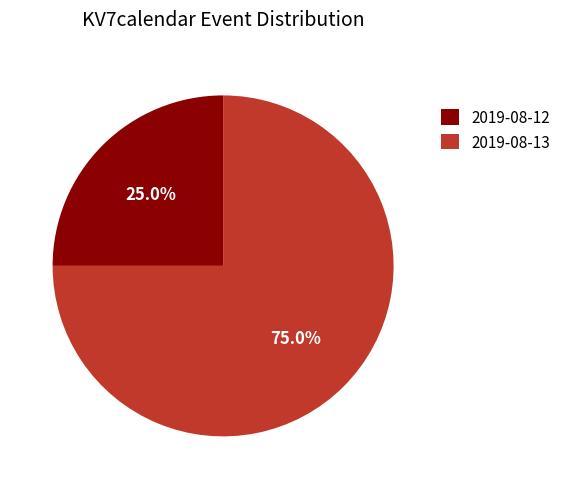

To the nearest percent, what is the difference between the 2019-08-12 and 2019-08-13 slice percentages?

50%